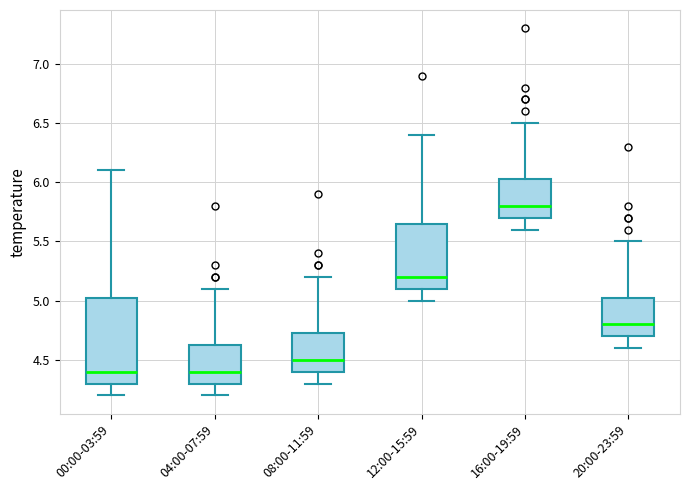

Where is the upper edge of the box for 00:00-03:59 on the y-axis? The values are not printed on the chart, so give them approximately, as read against the axis.

5.05